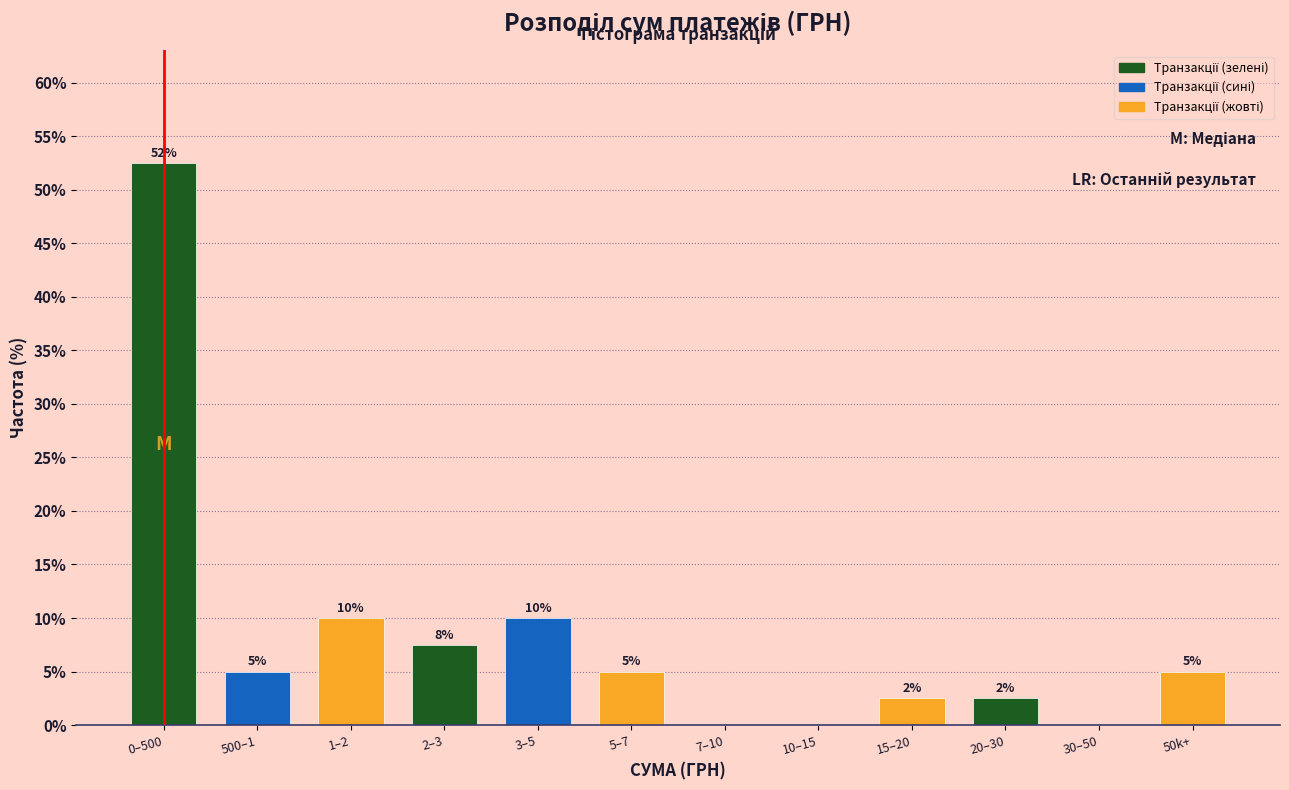

What is the sum of the values at 15–20 and 2–3?

10.0